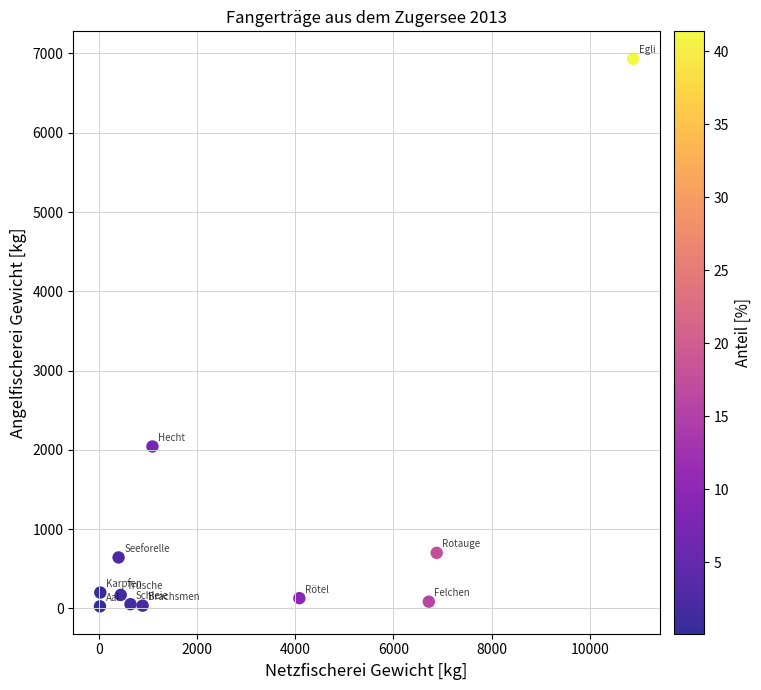

What is the average X value?

2916